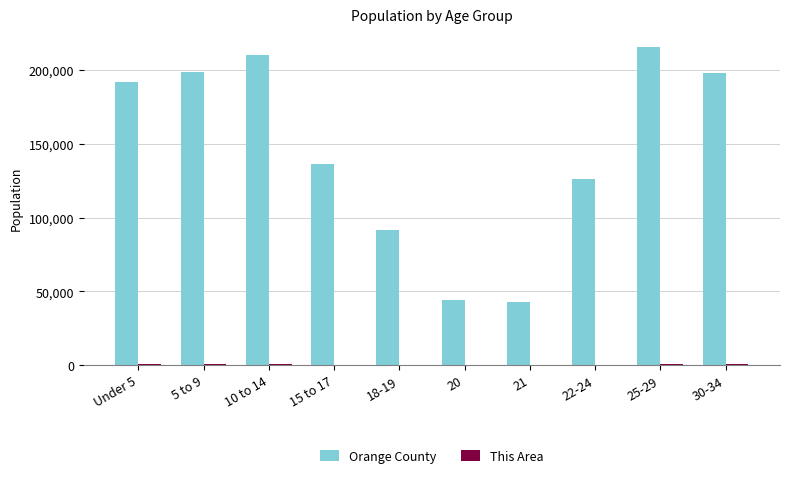

Which category has the highest value across all series?

25-29